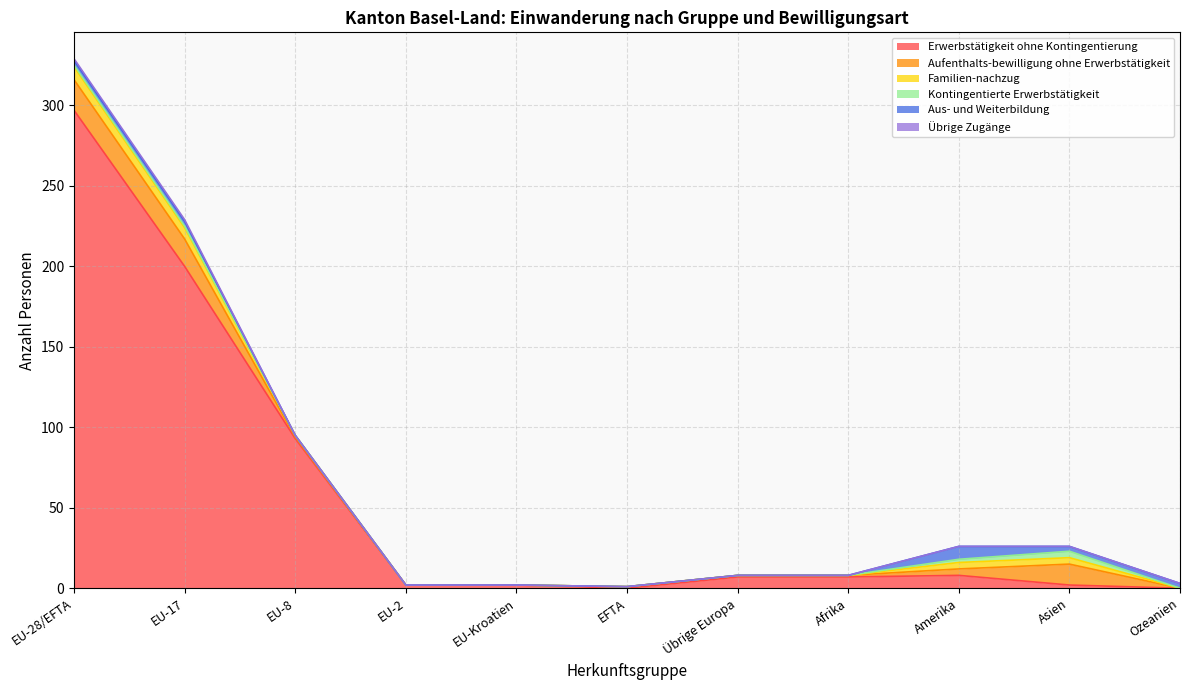

How many interior local peaks does the Aufenthalts-bewilligung ohne Erwerbstätigkeit series have?

1